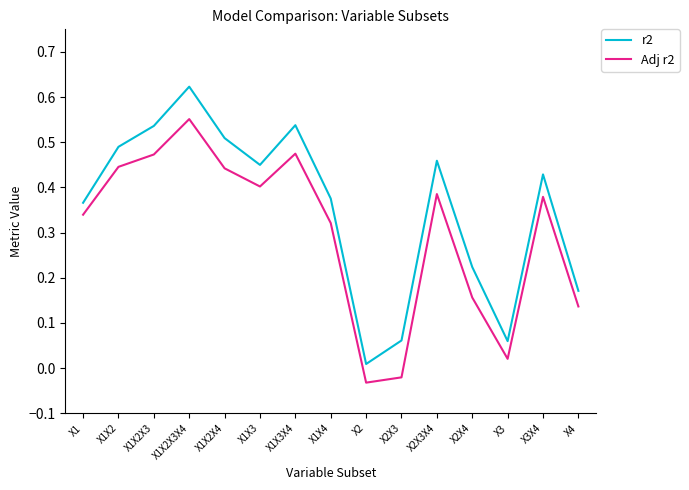

Rank the series at X4 from lowest to highest value.

Adj r2, r2